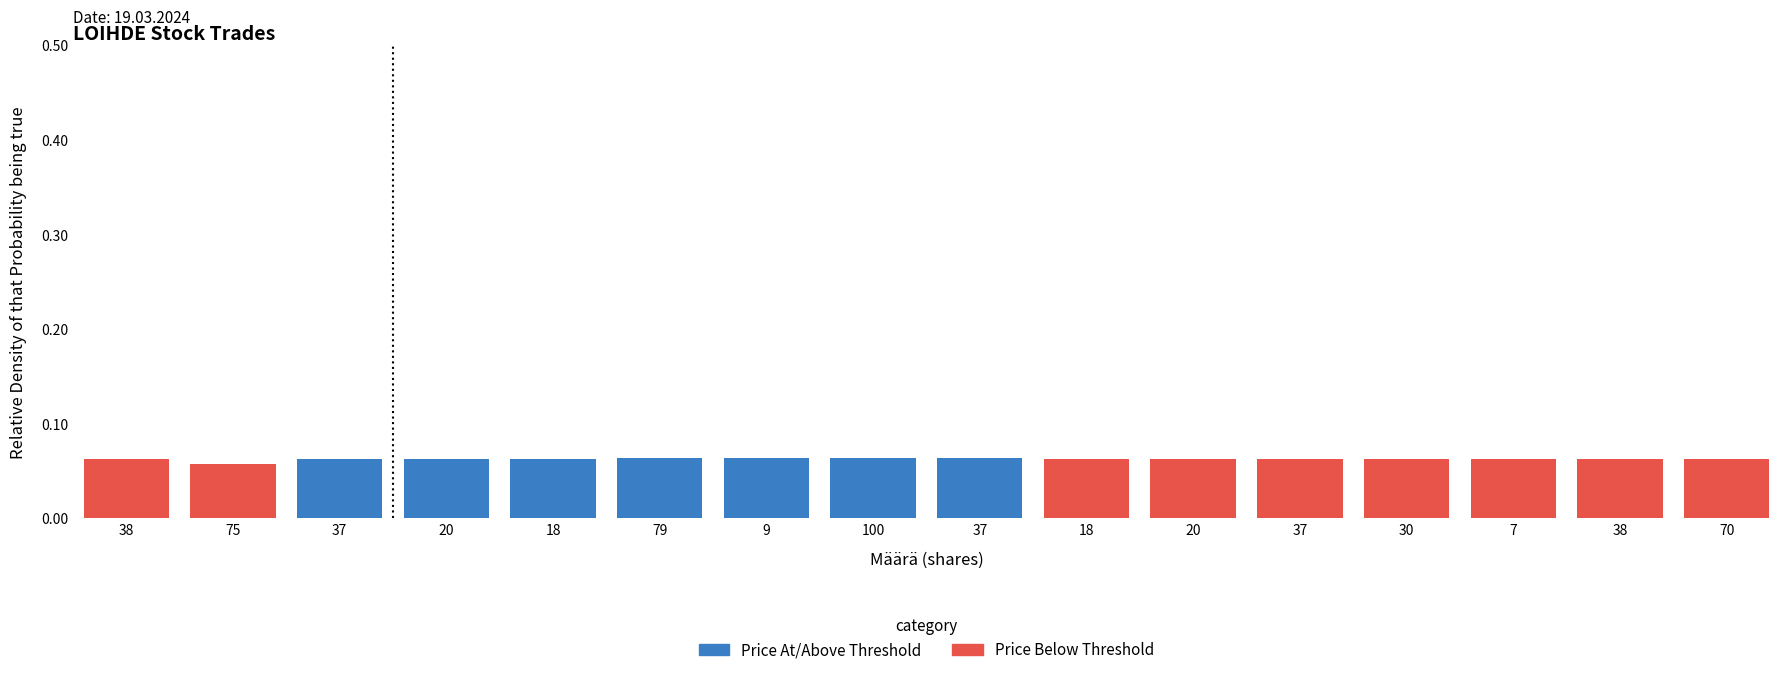

Rank the categories by value from highest to lowest.

79, 9, 100, 37, 18, 37, 20, 38, 18, 20, 37, 30, 7, 38, 70, 75